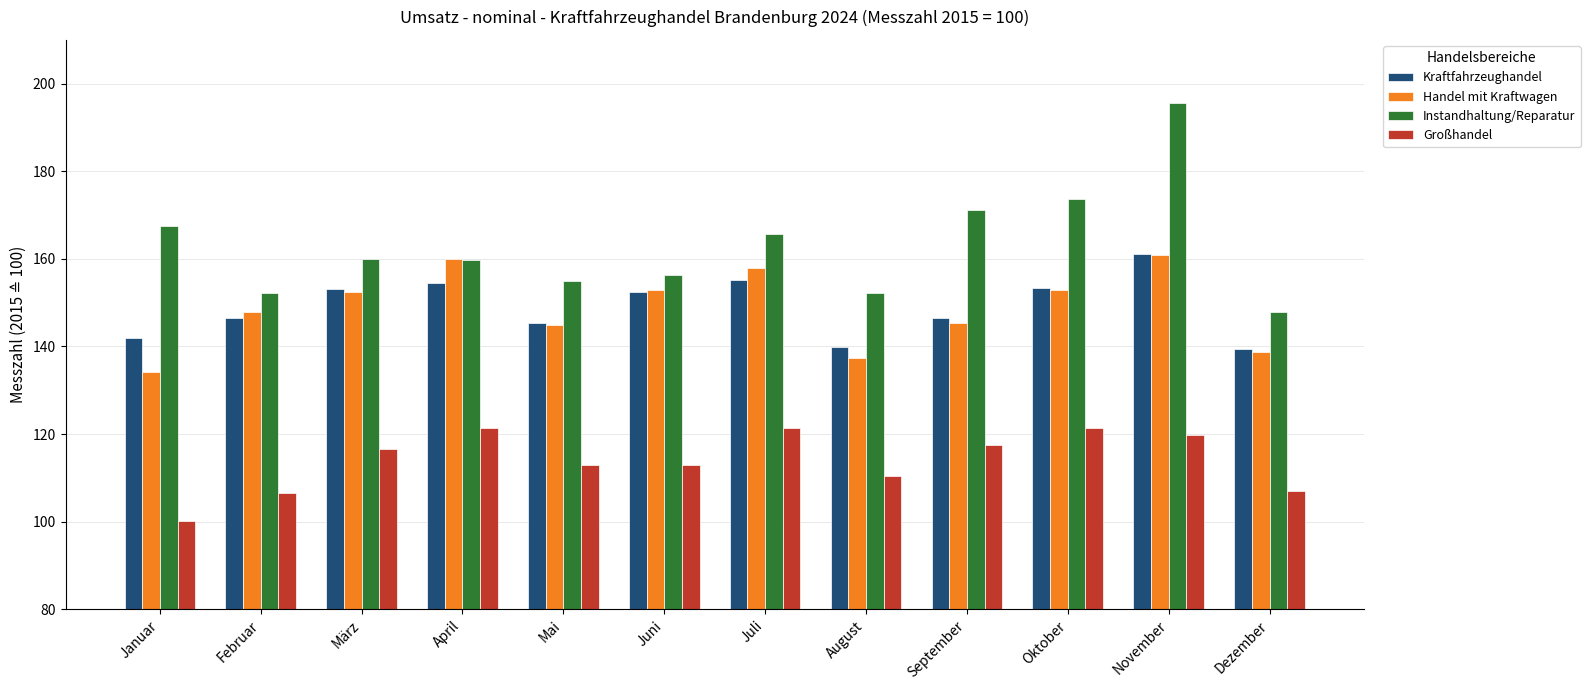

What are all the series names shown in the legend?

Kraftfahrzeughandel, Handel mit Kraftwagen, Instandhaltung/Reparatur, Großhandel